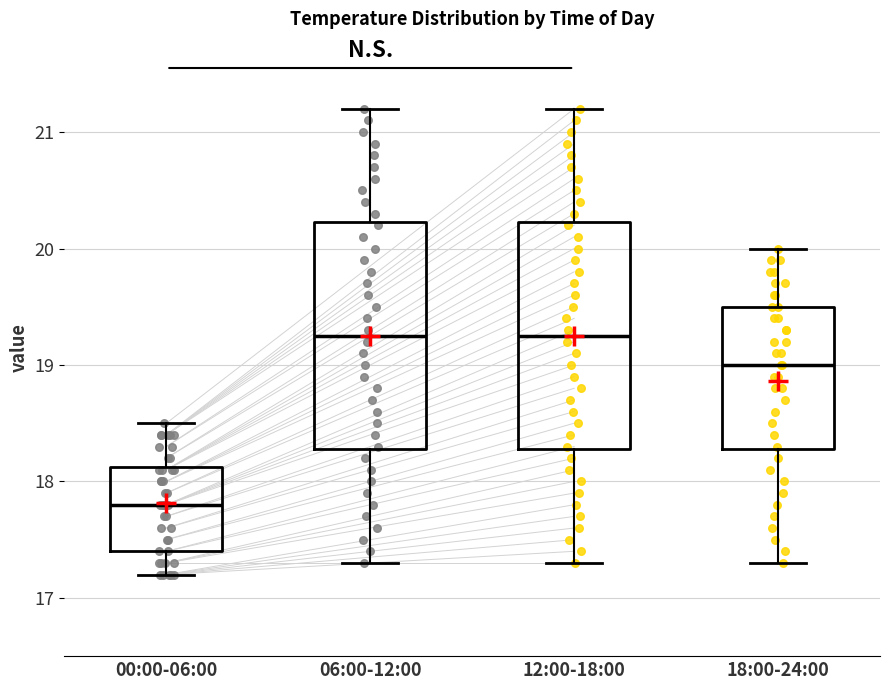

Where does the upper whisker of the box for 18:00-24:00 end on the y-axis? The values are not printed on the chart, so give them approximately, as read against the axis.

20.0